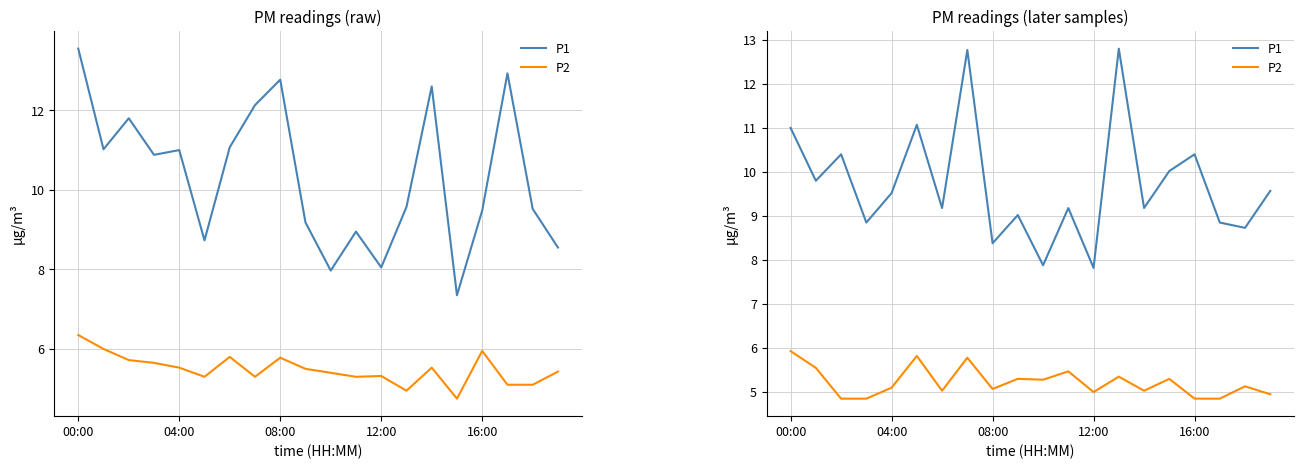

What are all the series names shown in the legend?

P1, P2